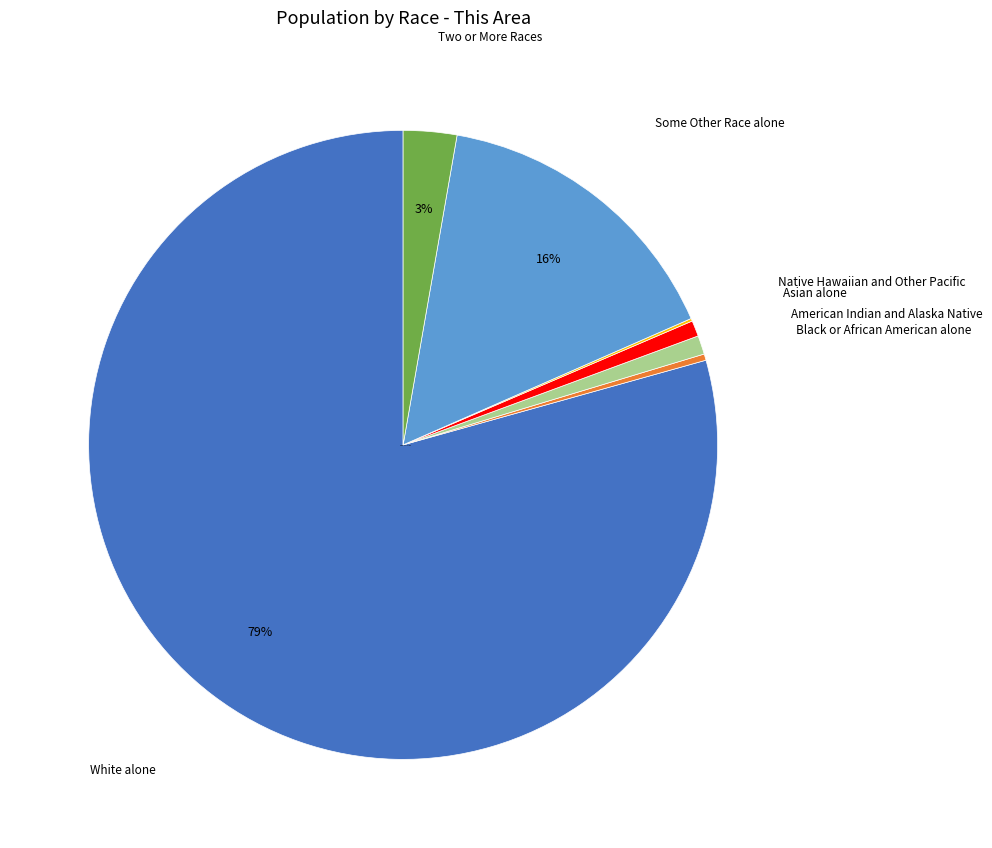

Is there a majority slice in this chart?

Yes